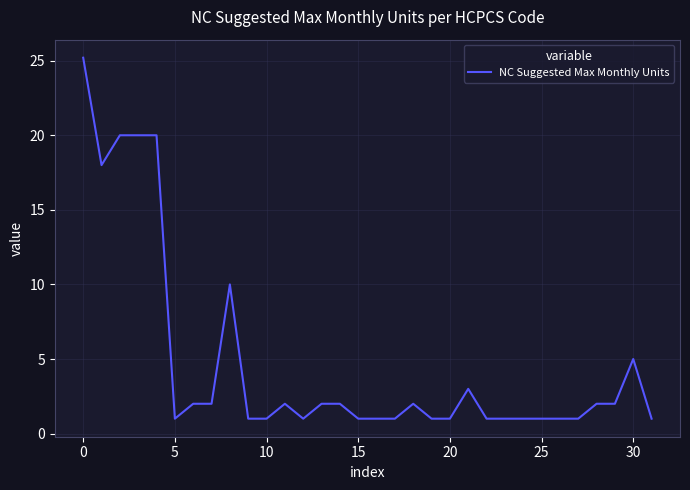

True or false: the data has more than 1 interior local peaks.

True